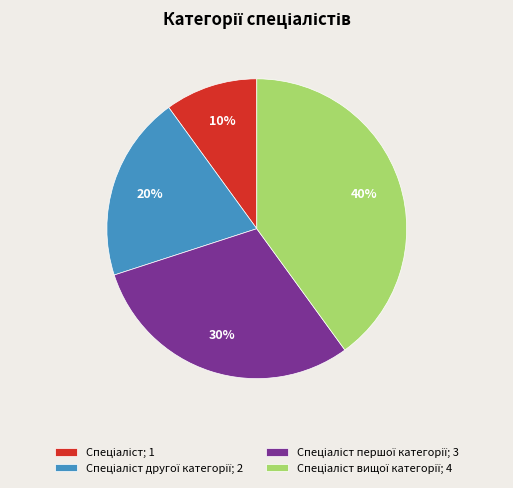

To the nearest percent, what is the average slice percentage?

25%